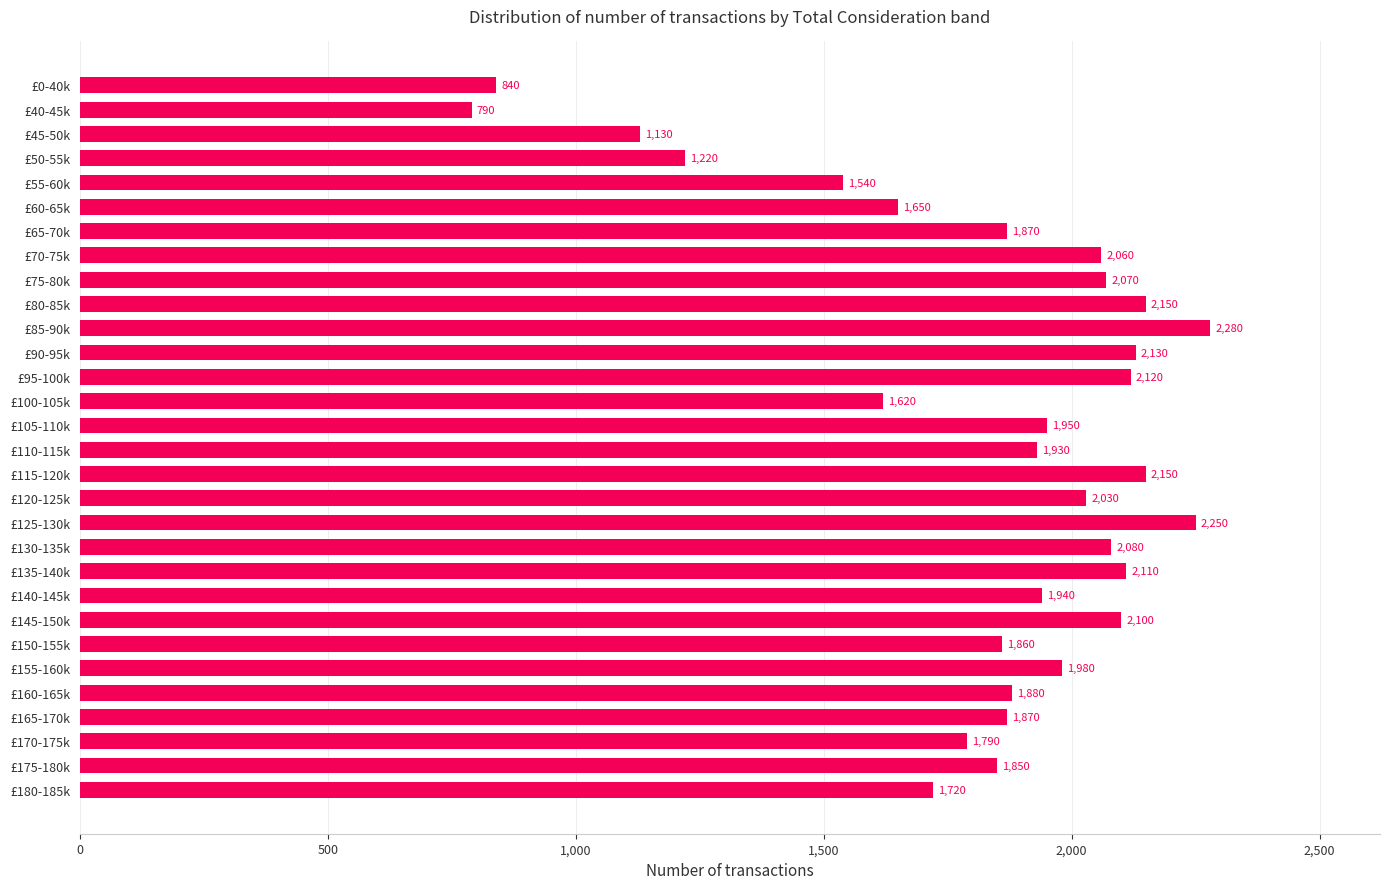

Reading top to bottom, transcribe all the data shown in this chart.

£0-40k=840	£40-45k=790	£45-50k=1130	£50-55k=1220	£55-60k=1540	£60-65k=1650	£65-70k=1870	£70-75k=2060	£75-80k=2070	£80-85k=2150	£85-90k=2280	£90-95k=2130	£95-100k=2120	£100-105k=1620	£105-110k=1950	£110-115k=1930	£115-120k=2150	£120-125k=2030	£125-130k=2250	£130-135k=2080	£135-140k=2110	£140-145k=1940	£145-150k=2100	£150-155k=1860	£155-160k=1980	£160-165k=1880	£165-170k=1870	£170-175k=1790	£175-180k=1850	£180-185k=1720